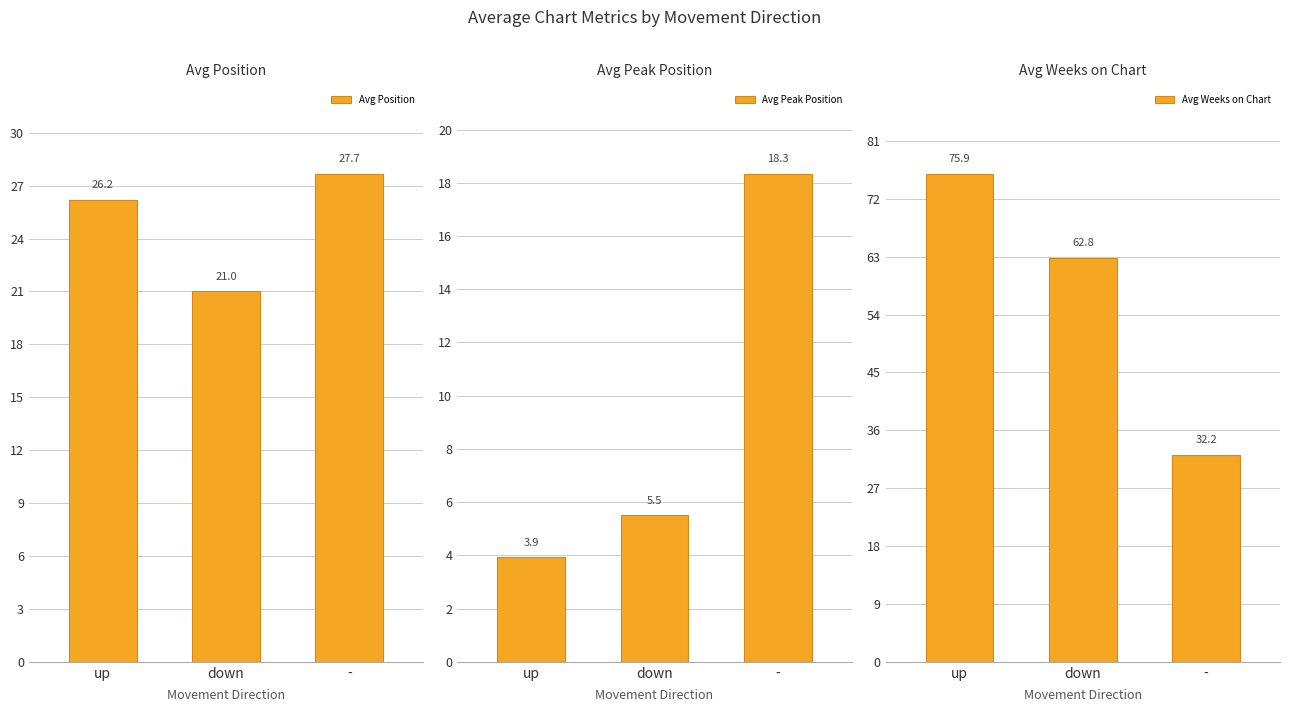

Does the chart contain any negative values?

No